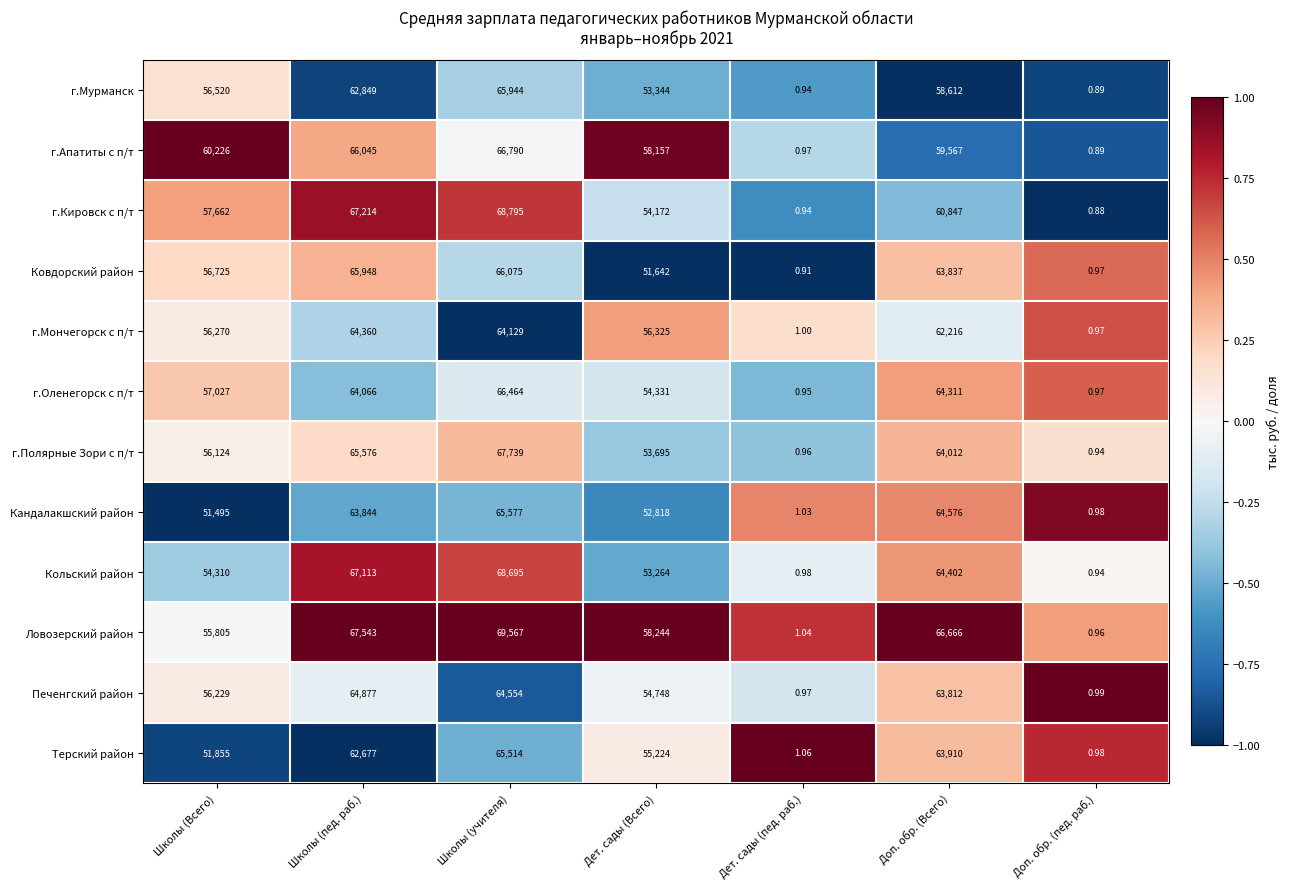

Rank the series by their maximum value, from highest to lowest.

Ловозерский район, г.Кировск с п/т, Кольский район, г.Полярные Зори с п/т, г.Апатиты с п/т, г.Оленегорск с п/т, Ковдорский район, г.Мурманск, Кандалакшский район, Терский район, Печенгский район, г.Мончегорск с п/т